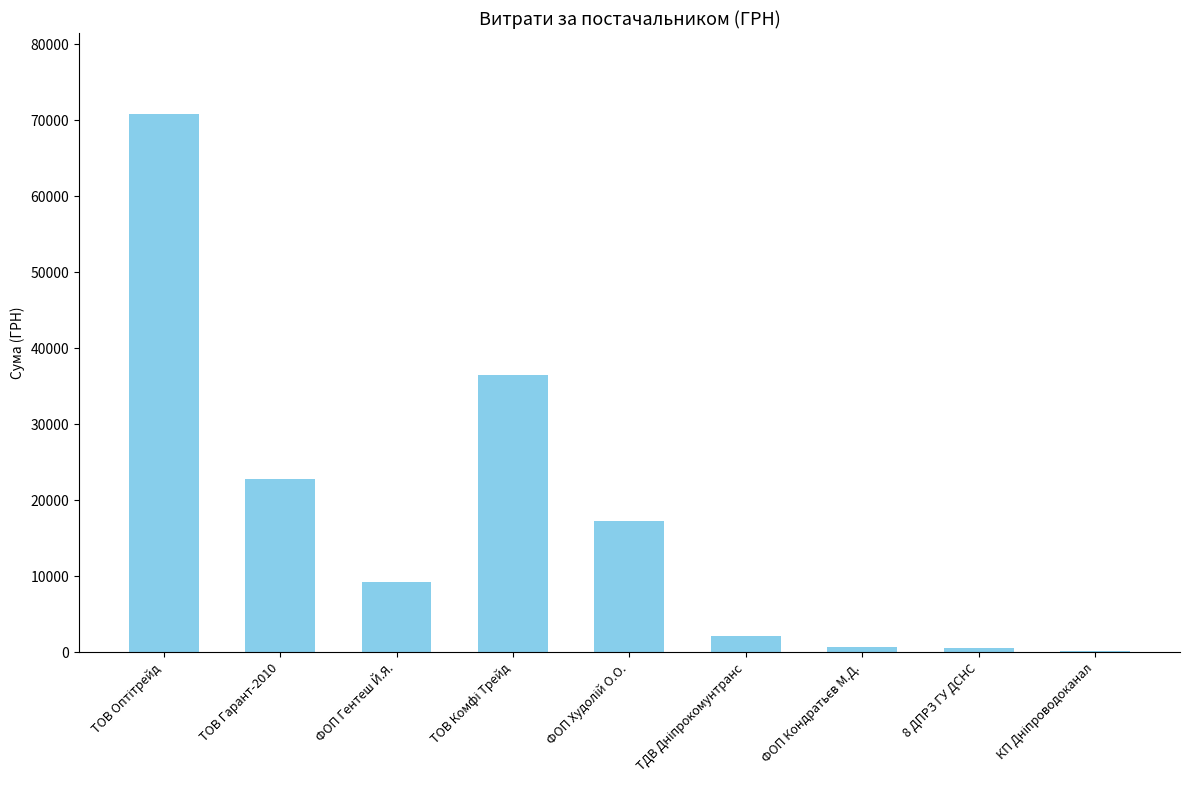

Are the bars horizontal?

No